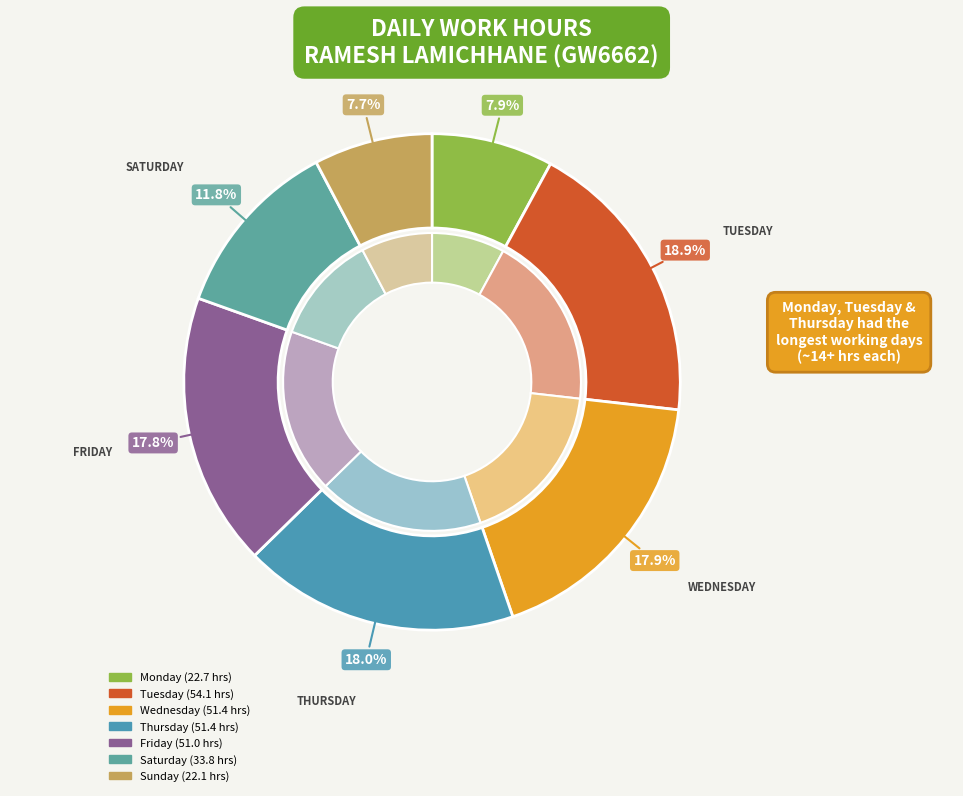

Does any single category account for the majority?

No